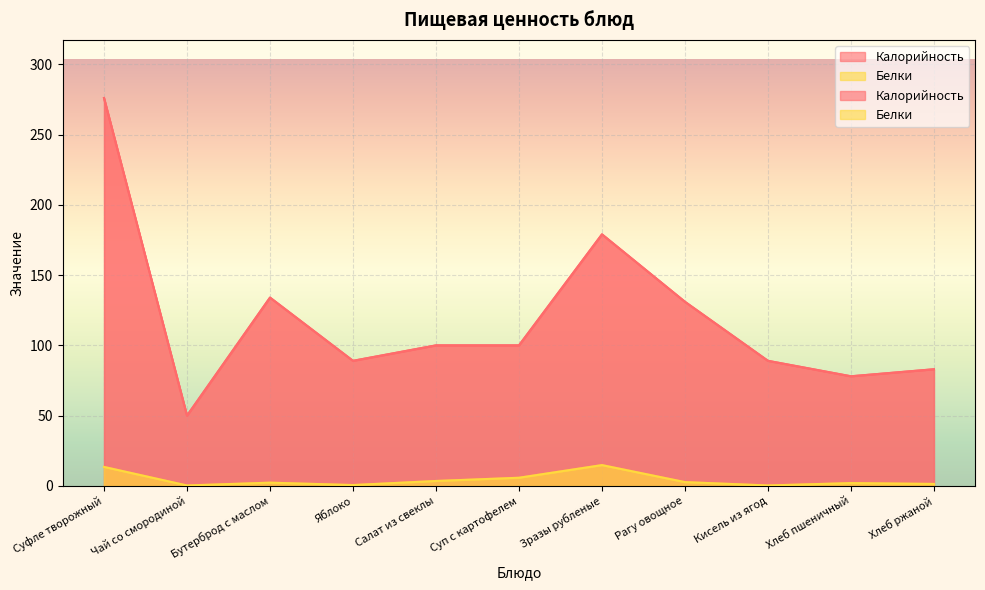

What is the label of the 7th point from the left?

Зразы рубленые